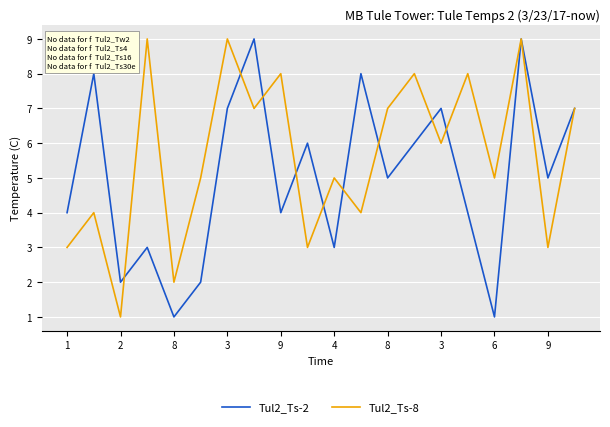

What is the maximum value shown in the chart?

9